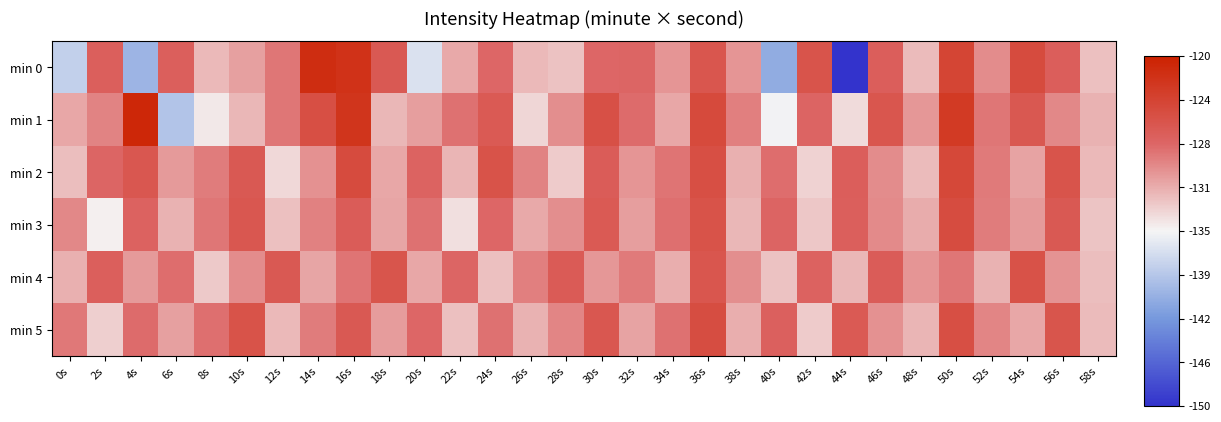

Rank the series by their maximum value, from highest to lowest.

min 1, min 0, min 2, min 3, min 5, min 4